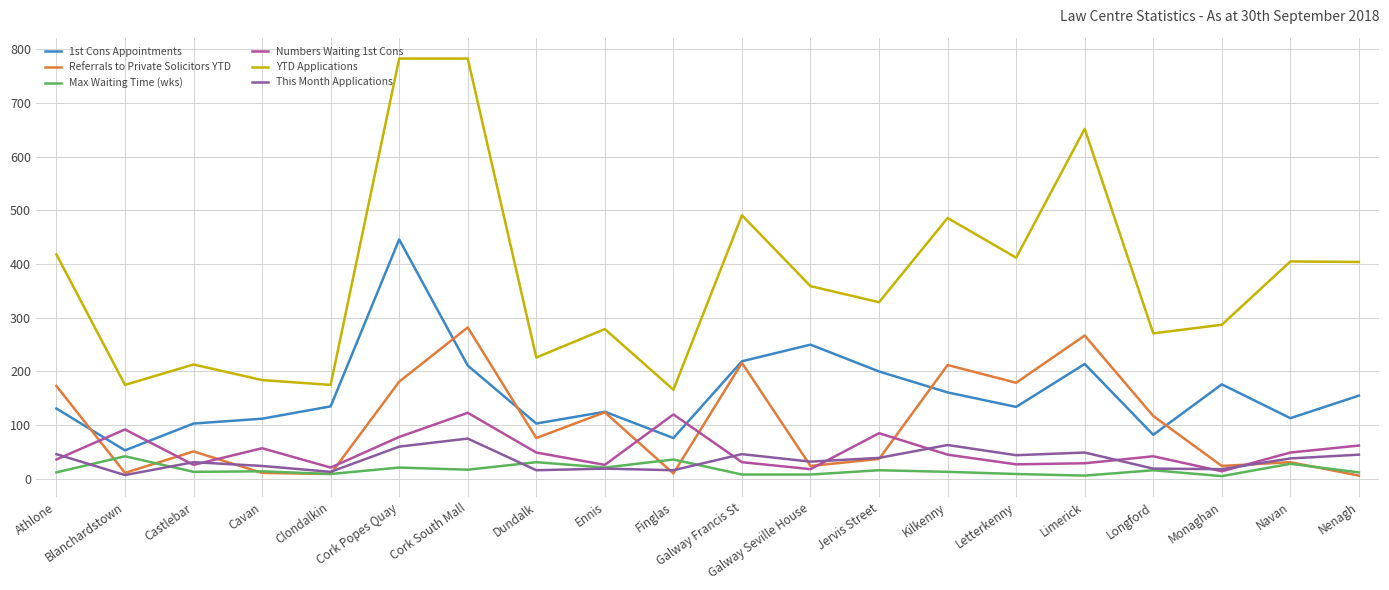

What is the difference between the maximum and second lowest values in the This Month Applications series?

62